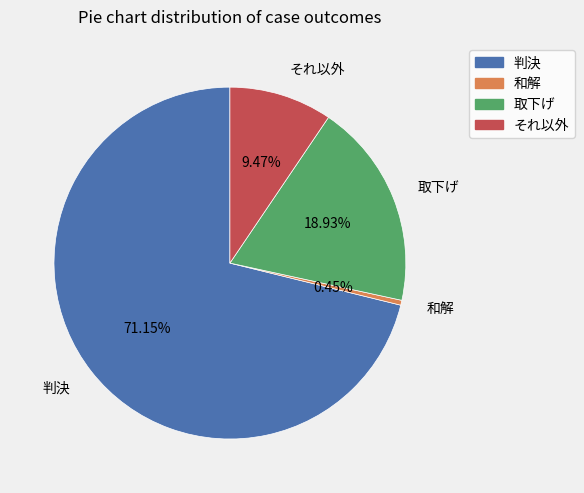

Between 和解 and 取下げ, which is larger?

取下げ